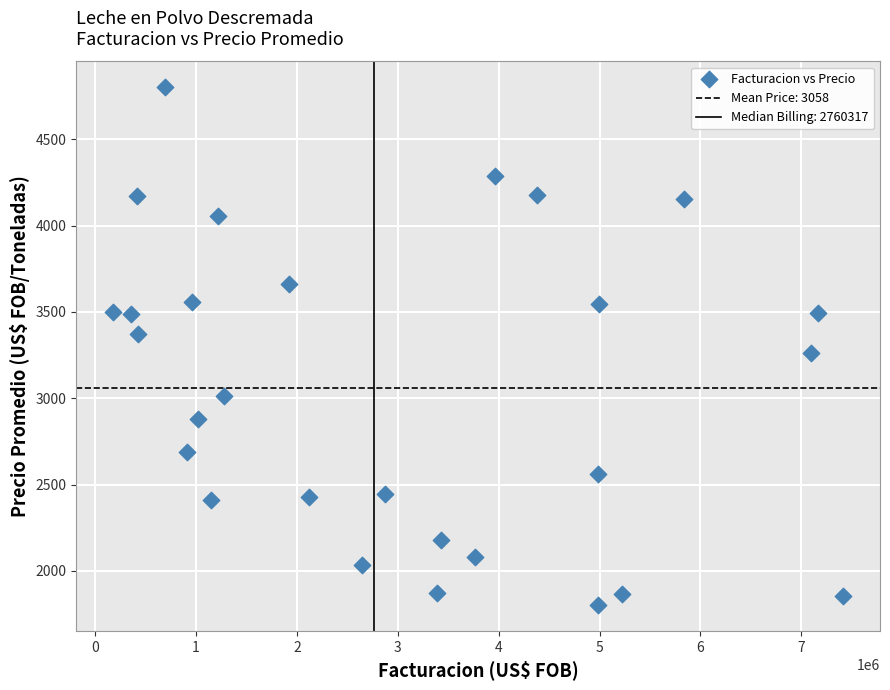

What Y value in the scatter plot is closest to 3301?

3262.5